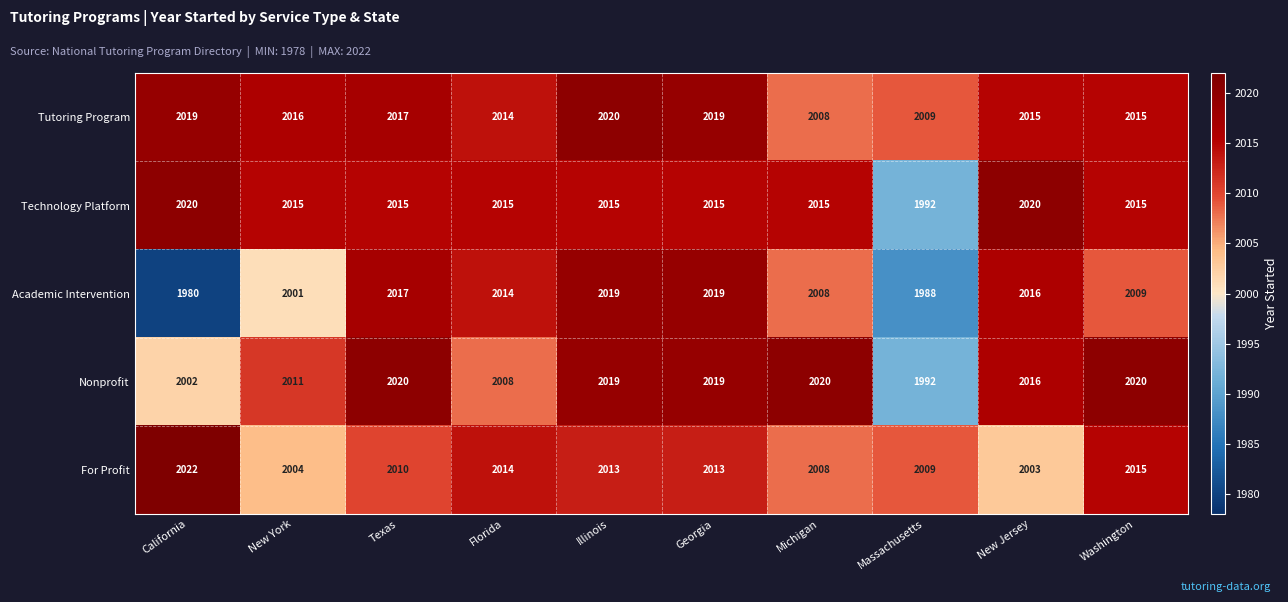

Read the Tutoring Program value at California, to the nearest 10.

2020